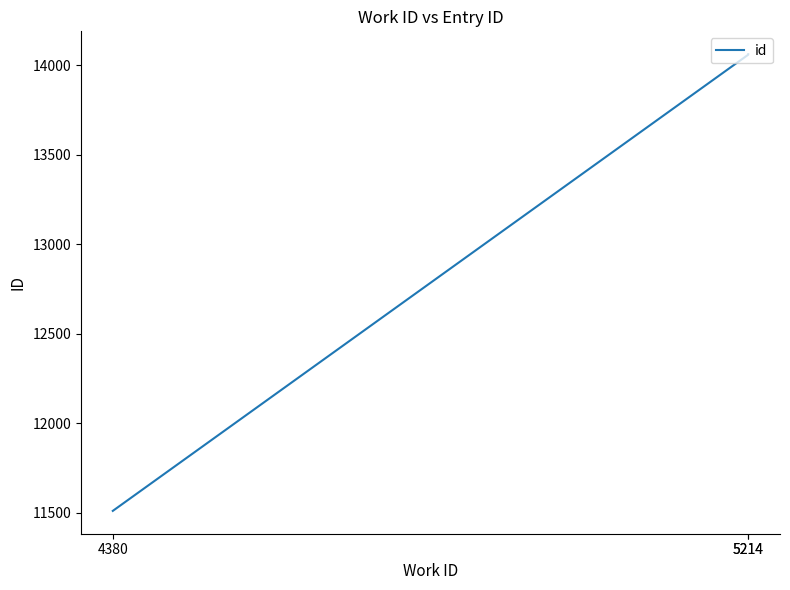

Reading left to right, list all the values displayed in this chart.

4380=11510	5214=14058	5214=14061